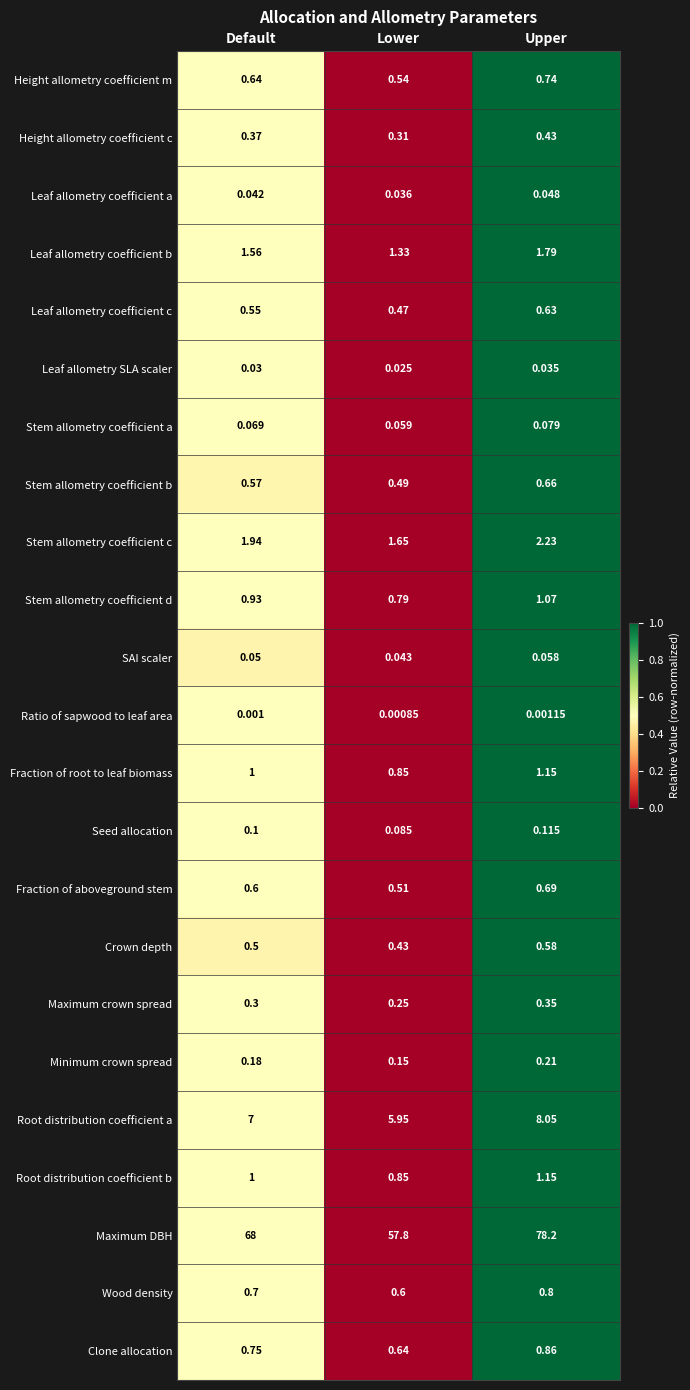

Rank the categories by Minimum crown spread value from highest to lowest.

Upper, Default, Lower